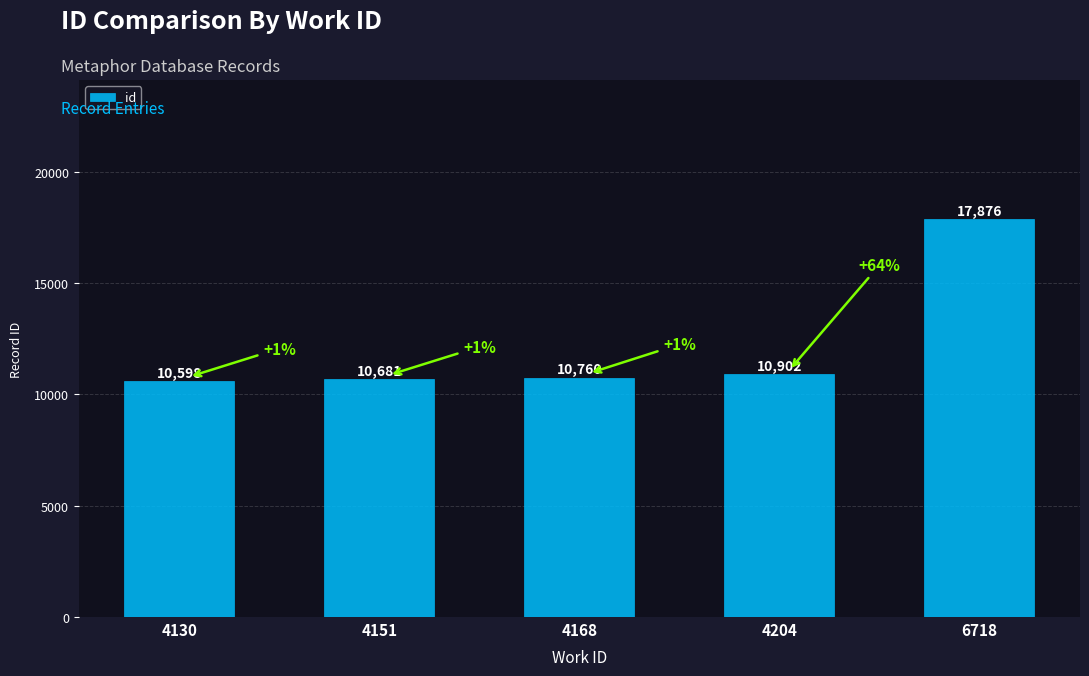

What is the value of the 2nd bar from the left?

10681